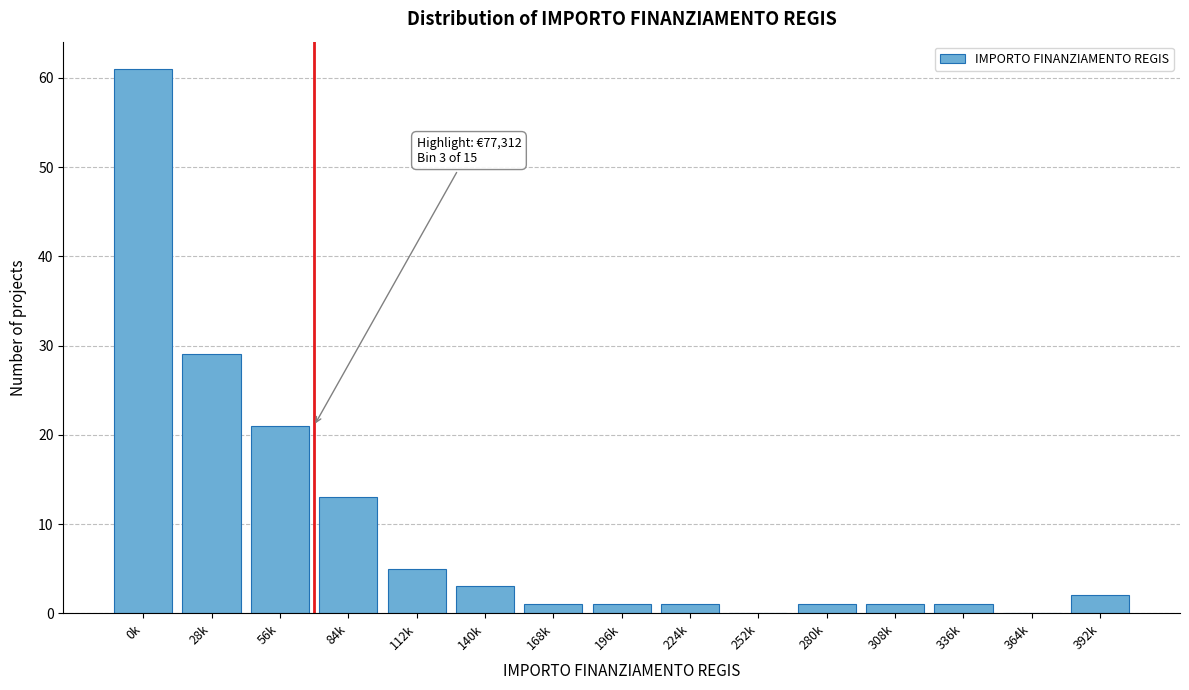

Reading right to left, extract all data points from this chart.

392k=2	364k=0	336k=1	308k=1	280k=1	252k=0	224k=1	196k=1	168k=1	140k=3	112k=5	84k=13	56k=21	28k=29	0k=61